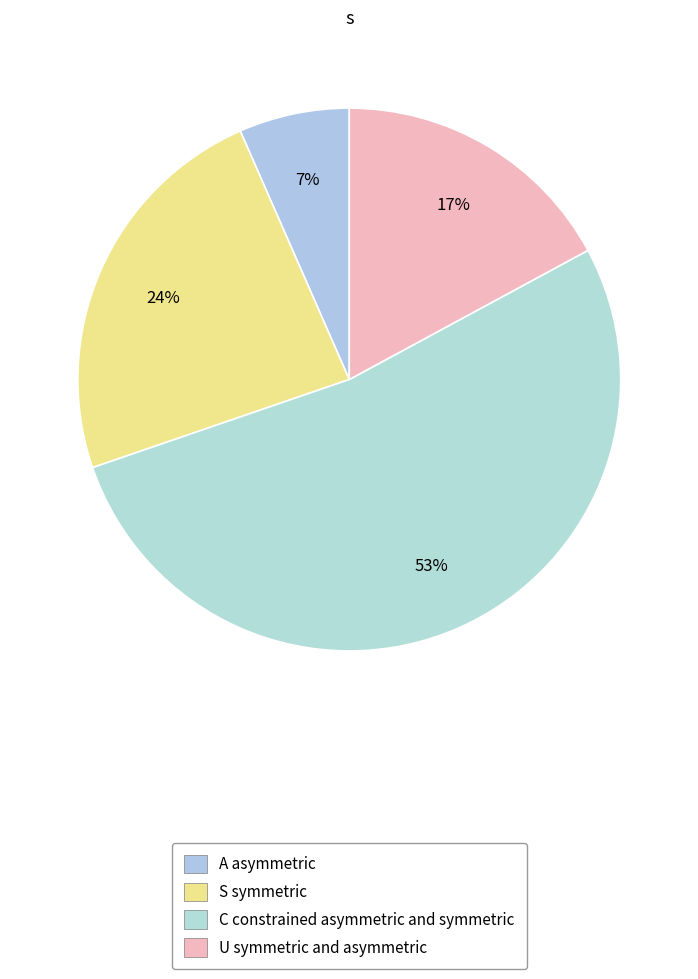

Count the number of slices in the pie.

4